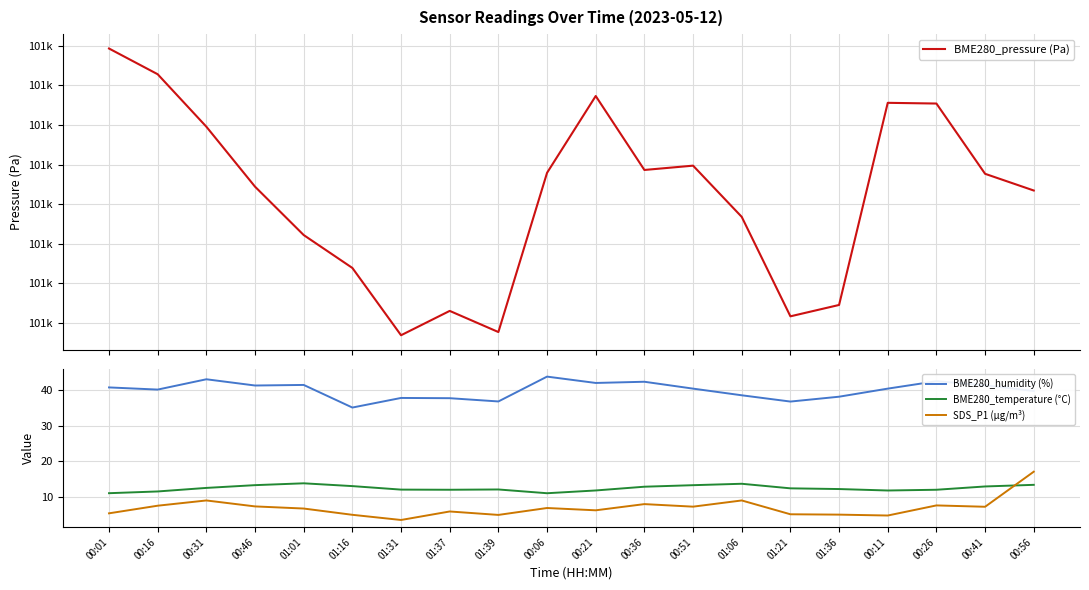

How many categories are shown in the chart?

20